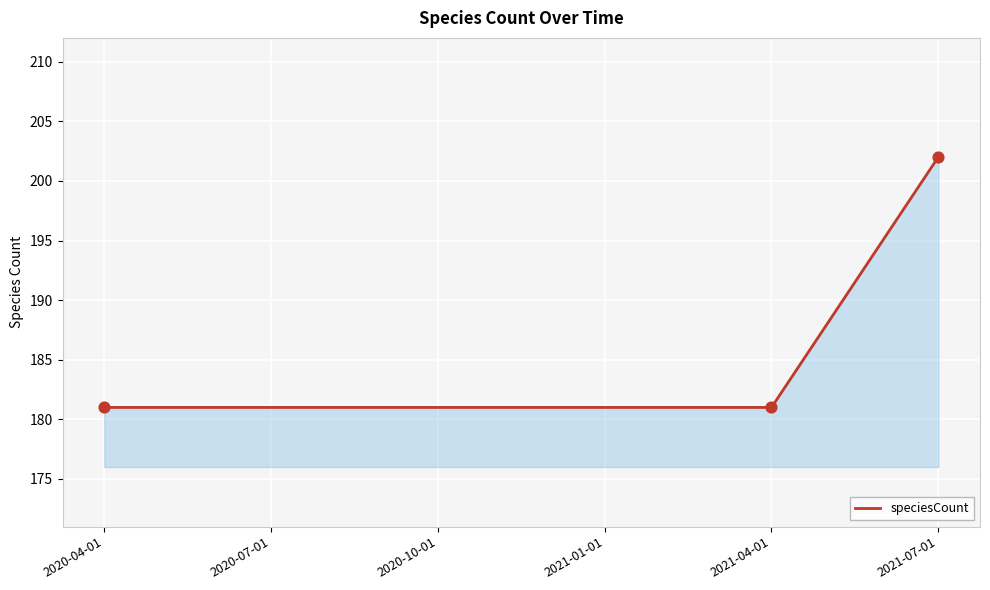

What is the ratio of the value at 2020-10-01 to the value at 2020-04-01?

1.0